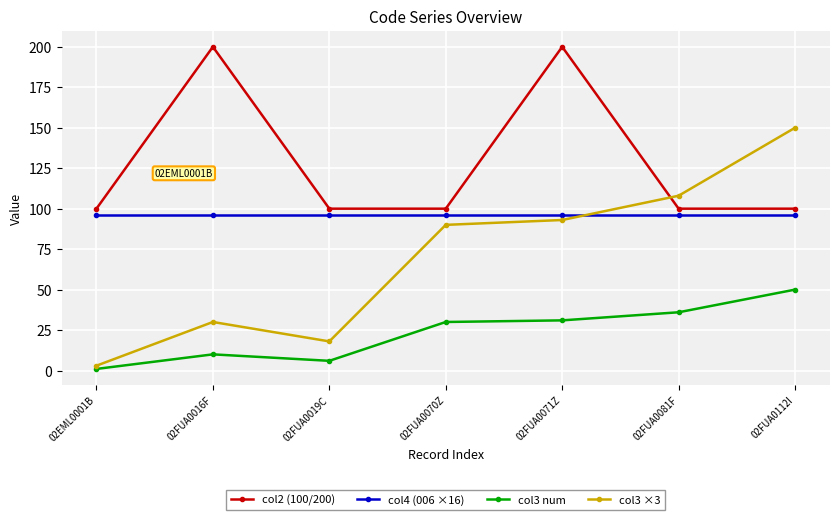

Is it true that col4 (006 ×16) equals 61 at 02FUA0070Z?

False